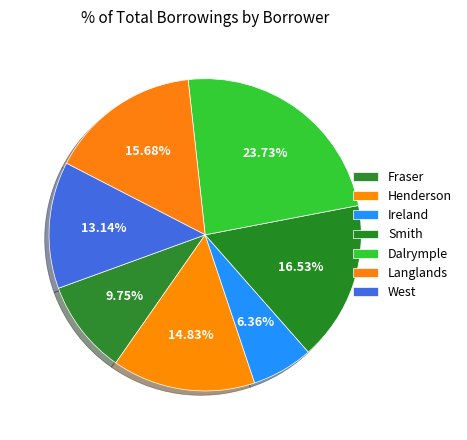

Which category has the smallest portion of the pie?

Ireland